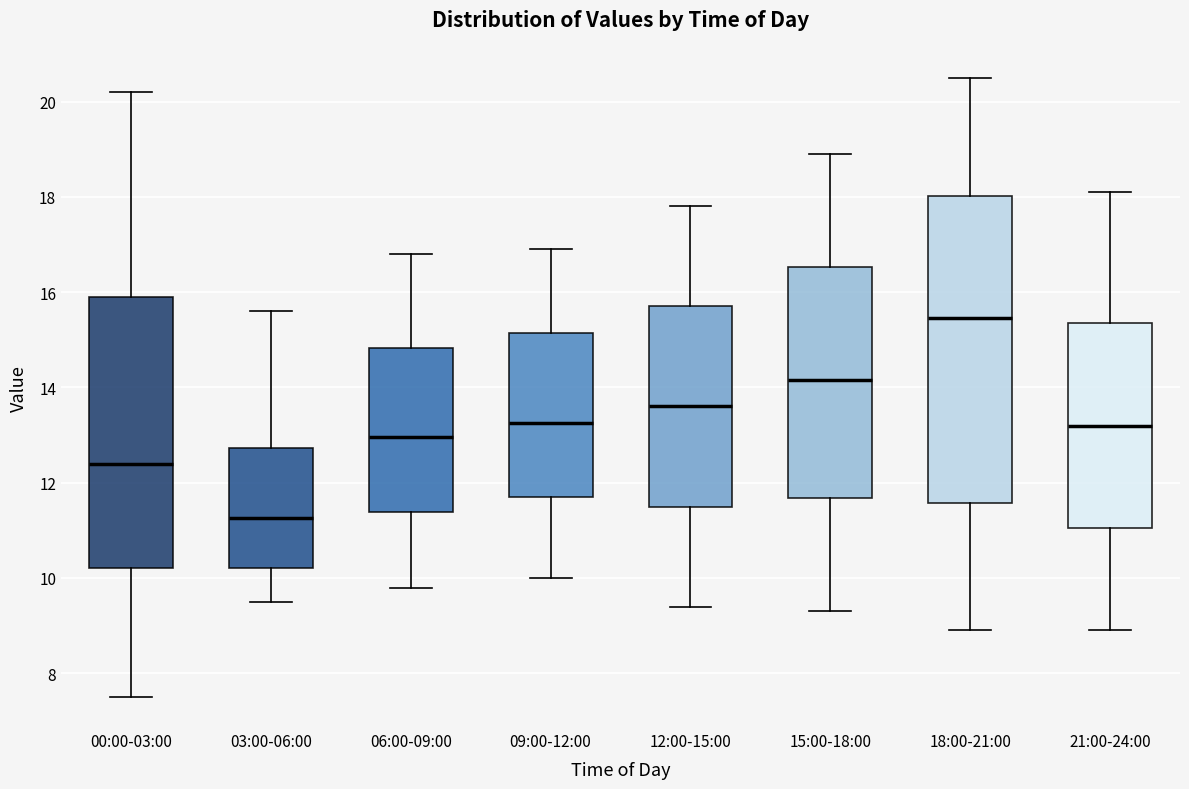

Which box's median line is the lowest?

03:00-06:00